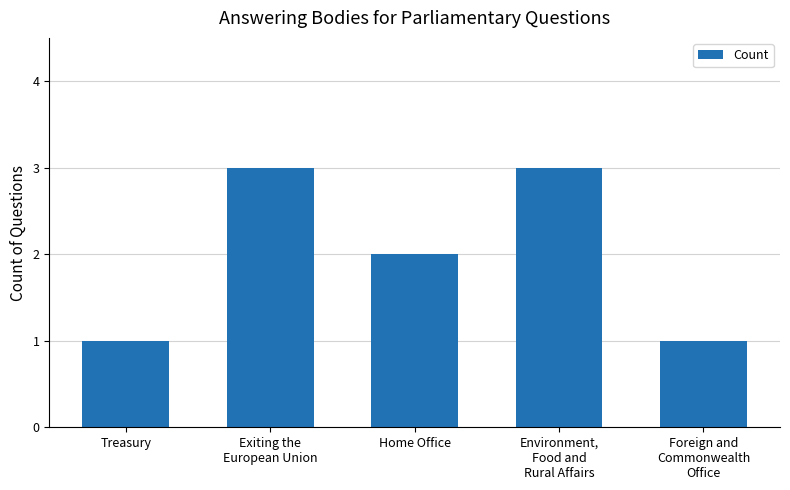

What is the sum of all values?

10